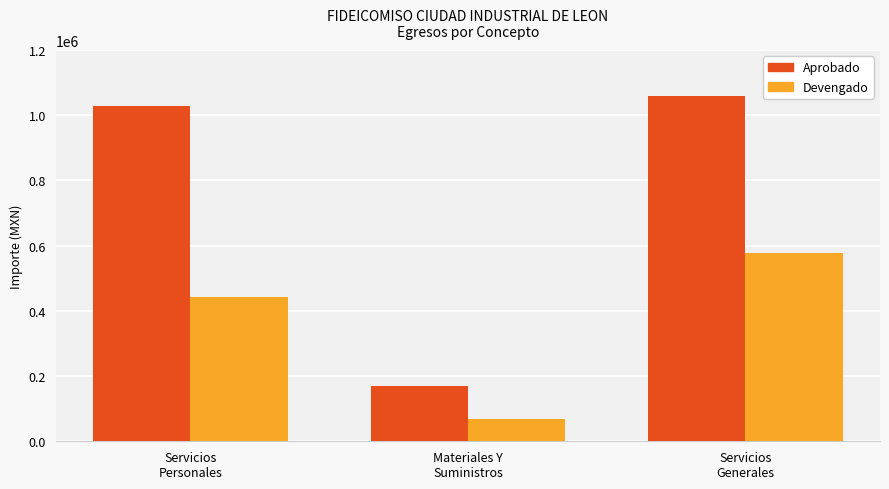

What is the lowest value of the Aprobado series?

170000.0